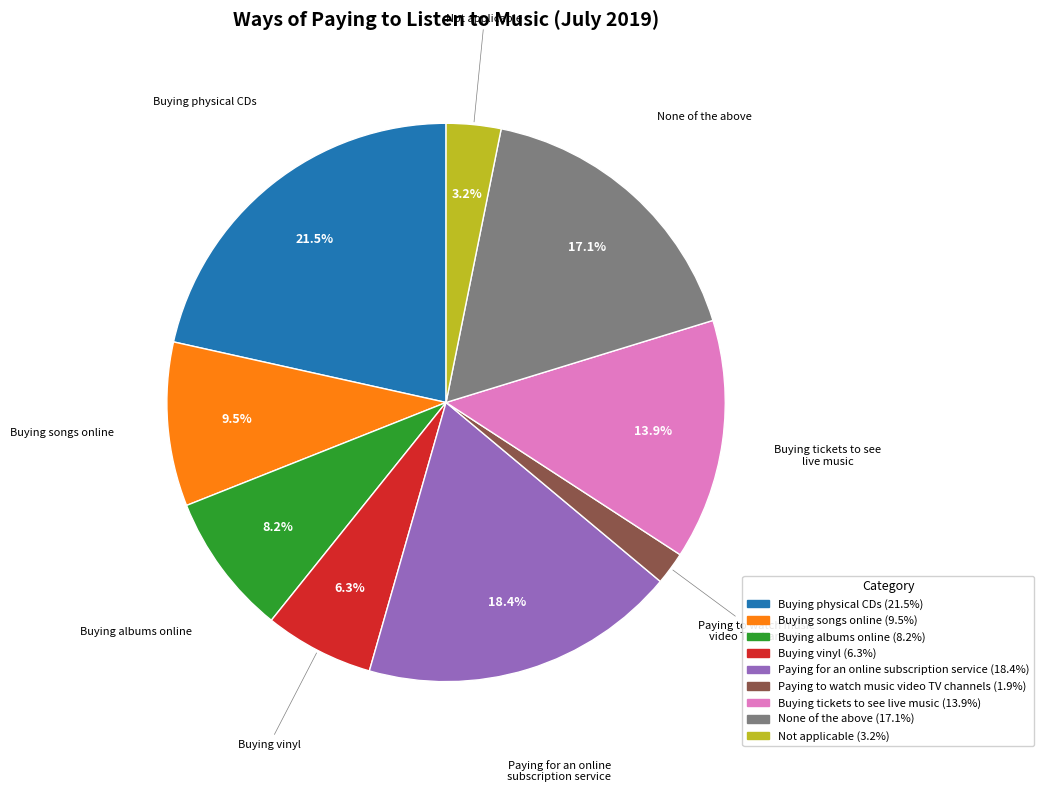

Rank the categories by value from highest to lowest.

Buying physical CDs, Paying for an online subscription service, None of the above, Buying tickets to see live music, Buying songs online, Buying albums online, Buying vinyl, Not applicable, Paying to watch music video TV channels